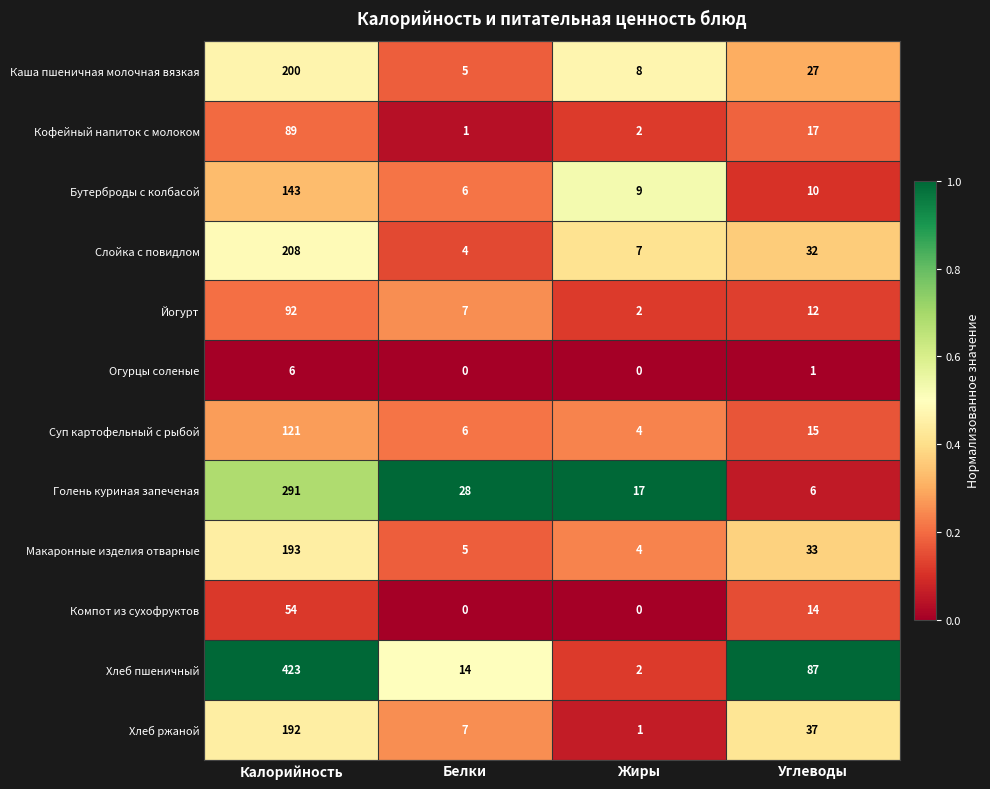

List the series in order of their peak value, highest first.

Хлеб пшеничный, Голень куриная запеченая, Слойка с повидлом, Каша пшеничная молочная вязкая, Макаронные изделия отварные, Хлеб ржаной, Бутерброды с колбасой, Суп картофельный с рыбой, Йогурт, Кофейный напиток с молоком, Компот из сухофруктов, Огурцы соленые